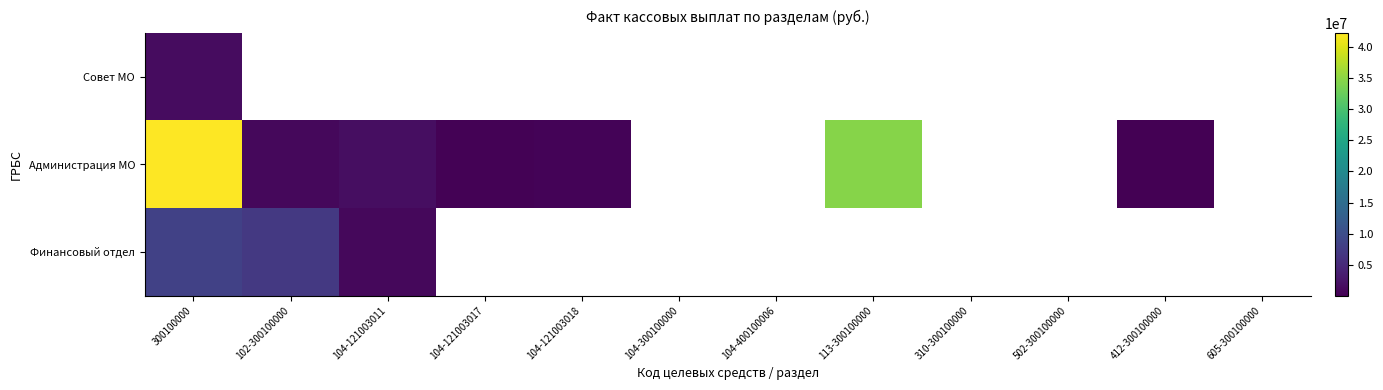

Where is Финансовый отдел nearest to the value 4619588?

102-300100000